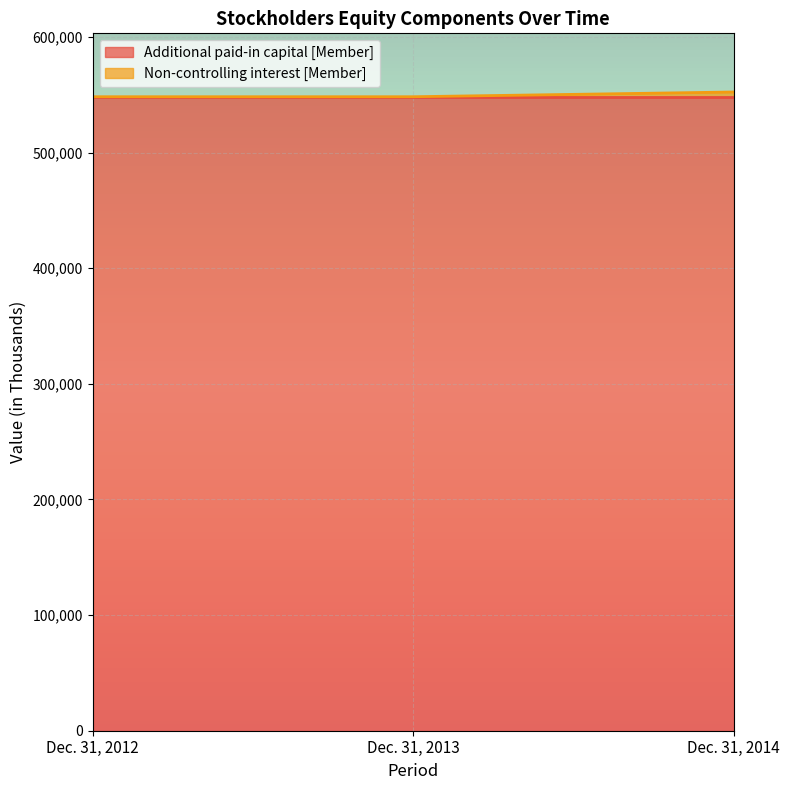

What is the ratio of the value at Dec. 31, 2013 to the value at Dec. 31, 2012?

1.0